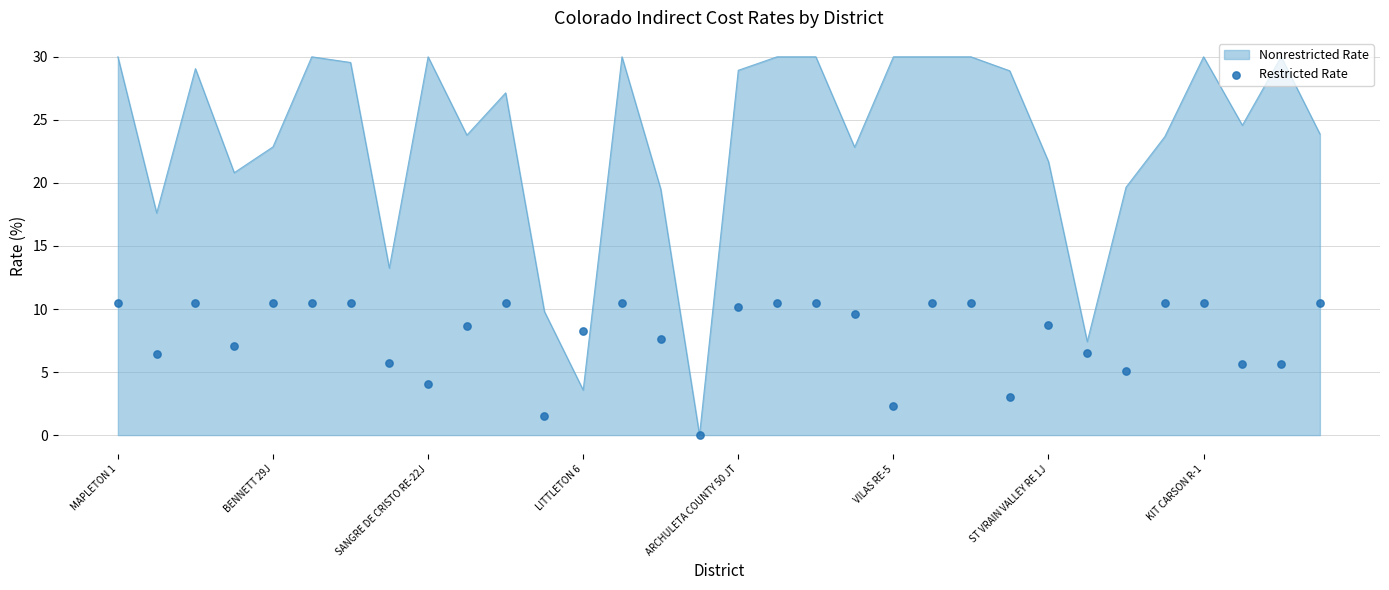

Between 14 and 31, which is larger?

31